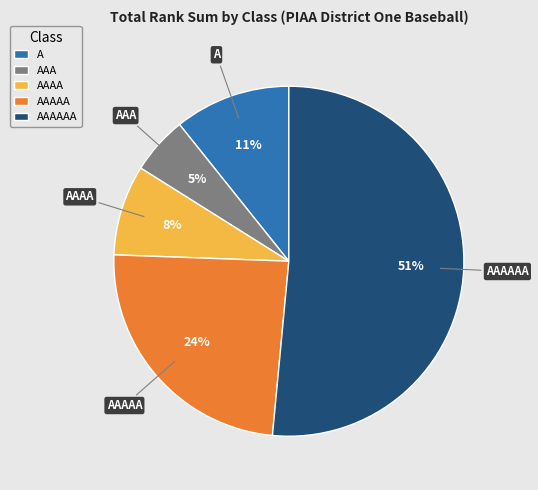

What percentage is the A slice, to the nearest percent?

11%